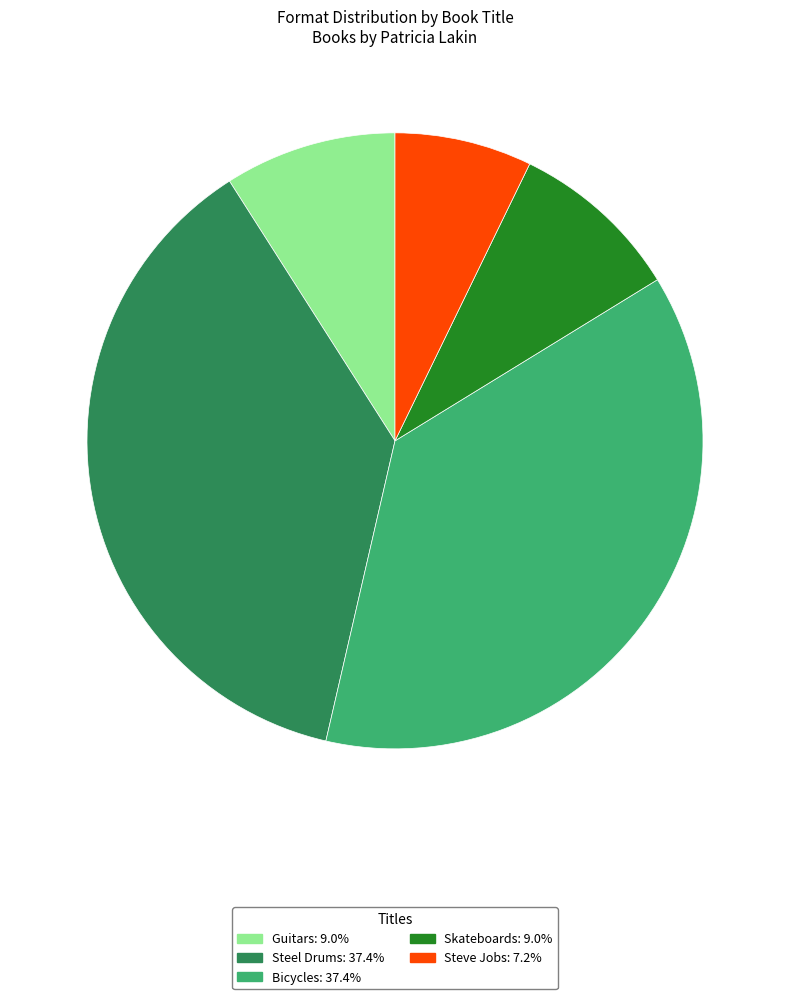

What is the smallest slice in the pie chart?

Steve Jobs